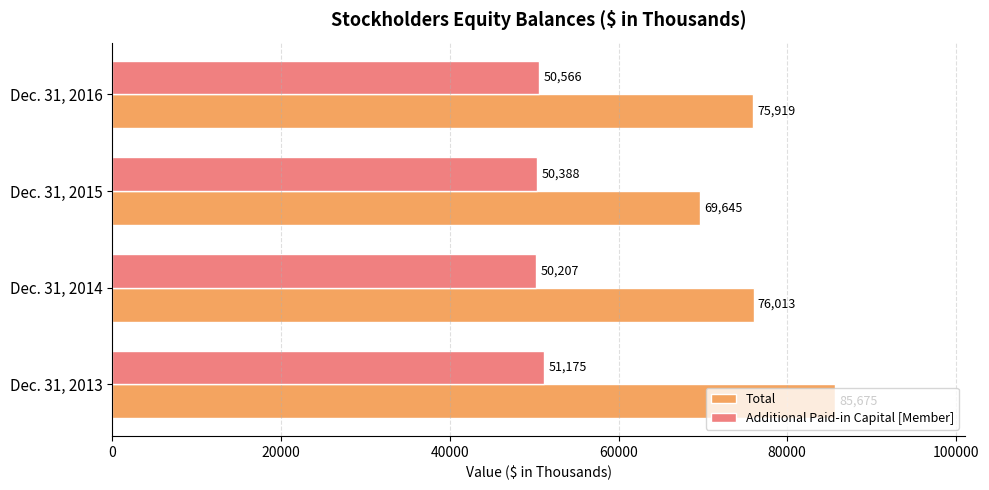

What is the sum of the Additional Paid-in Capital [Member] values at Dec. 31, 2016 and Dec. 31, 2015?

100954